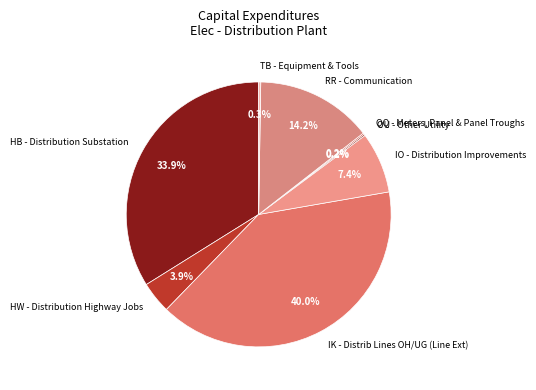

To the nearest percent, what is the average slice percentage?

12%